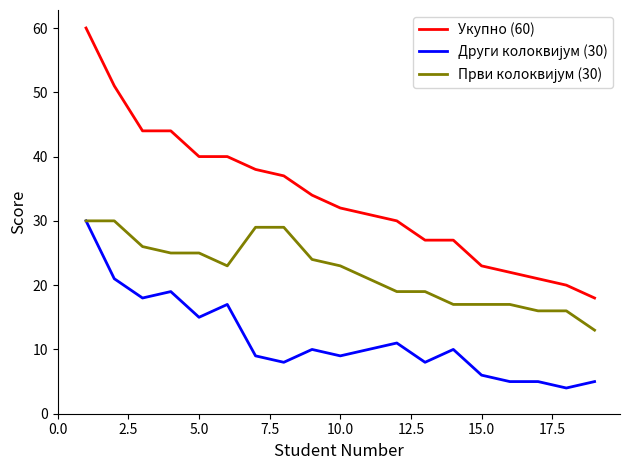

Which series has the largest range (max minus min)?

Укупно (60)